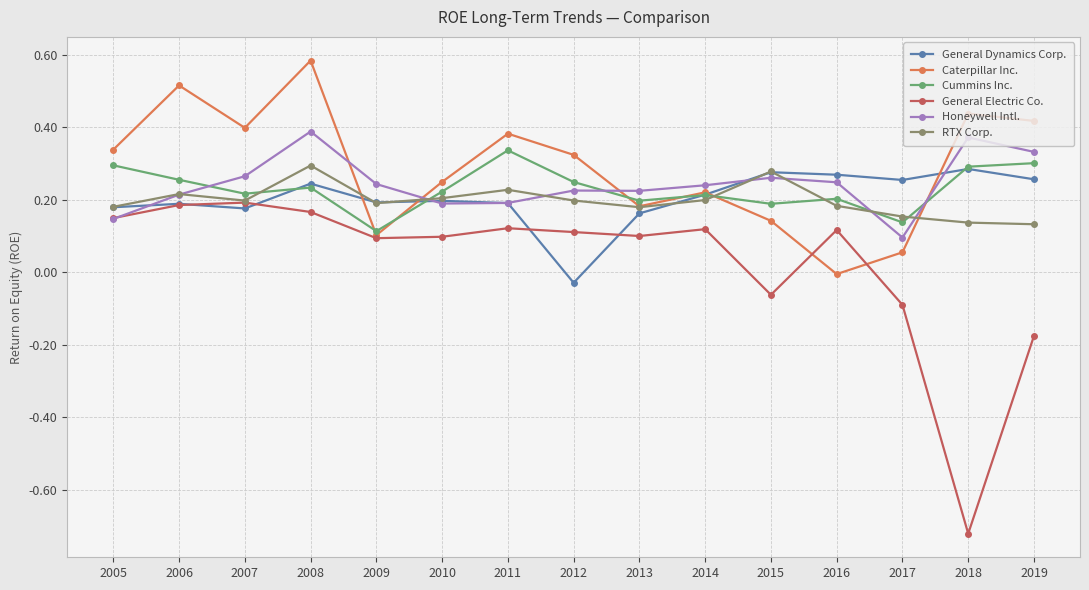

How many values in General Dynamics Corp. are below zero?

1